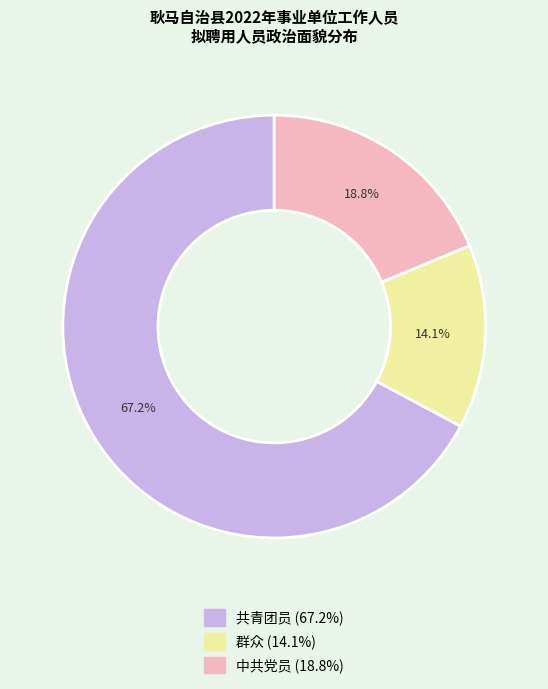

What percentage is the 中共党员 slice, to the nearest percent?

19%